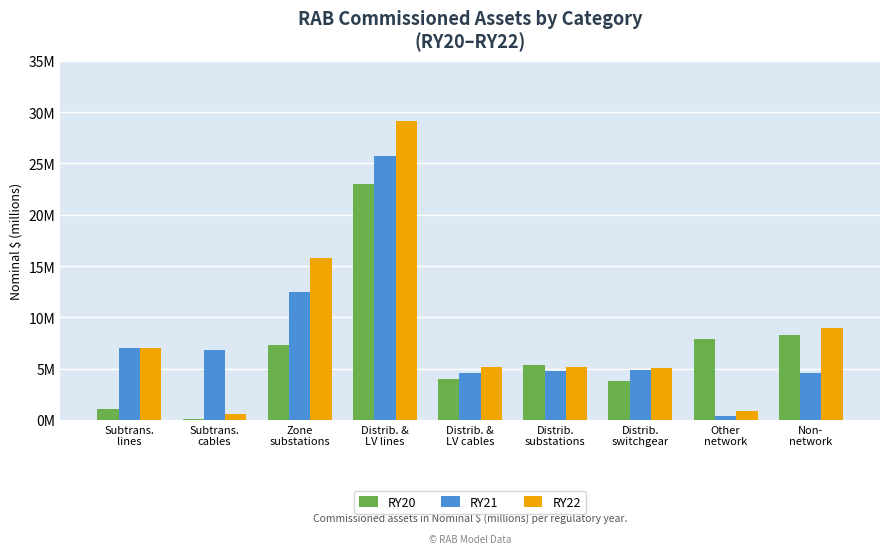

True or false: RY21 has a value of 10.2 at Subtrans.
lines.

False